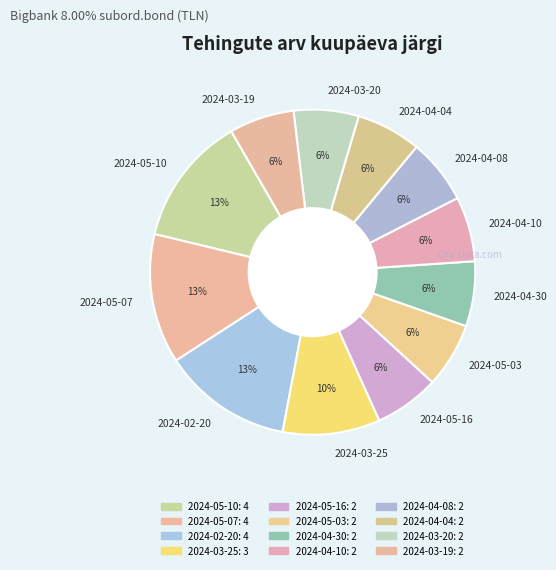

To the nearest percent, what percentage of the pie is 2024-05-07?

13%